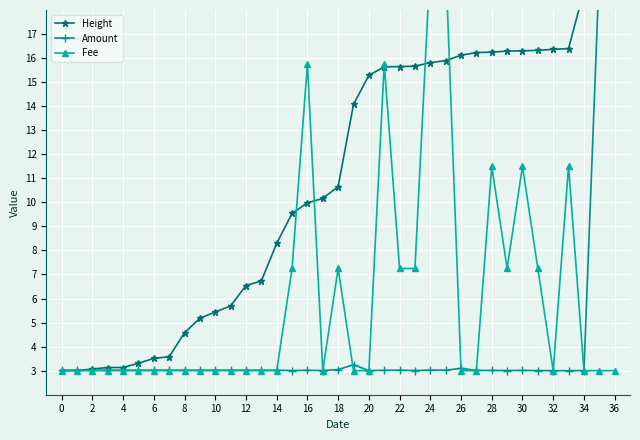

What is the label of the 12th point from the right?

25